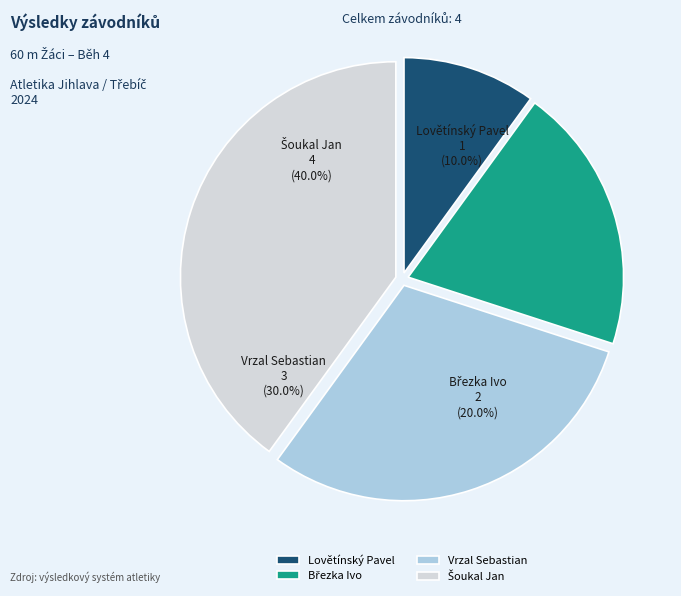

Does Vrzal Sebastian represent more than half of the total?

No